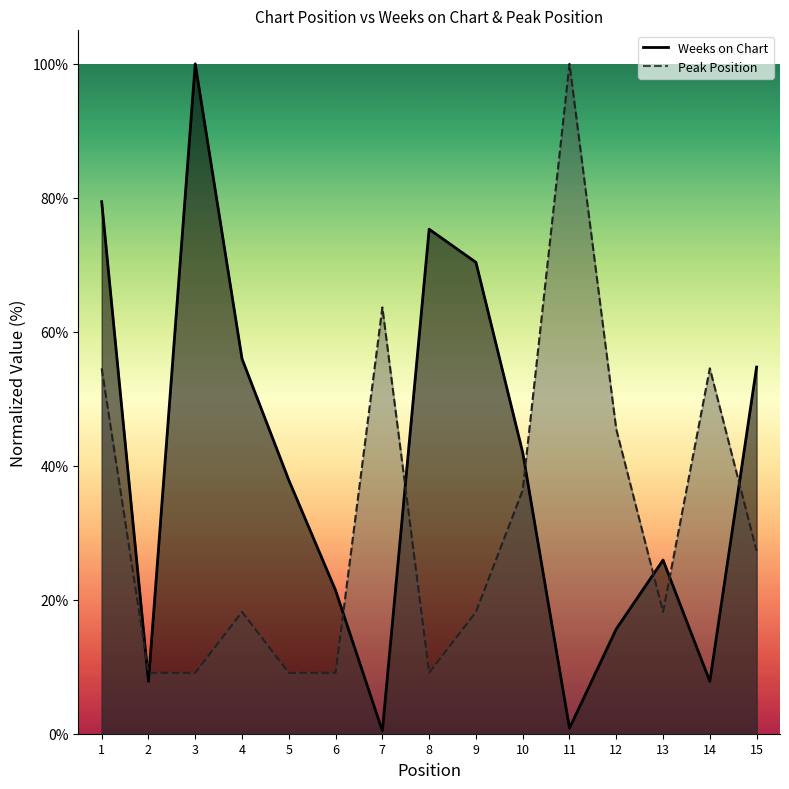

Which series has the widest spread of values?

Weeks on Chart